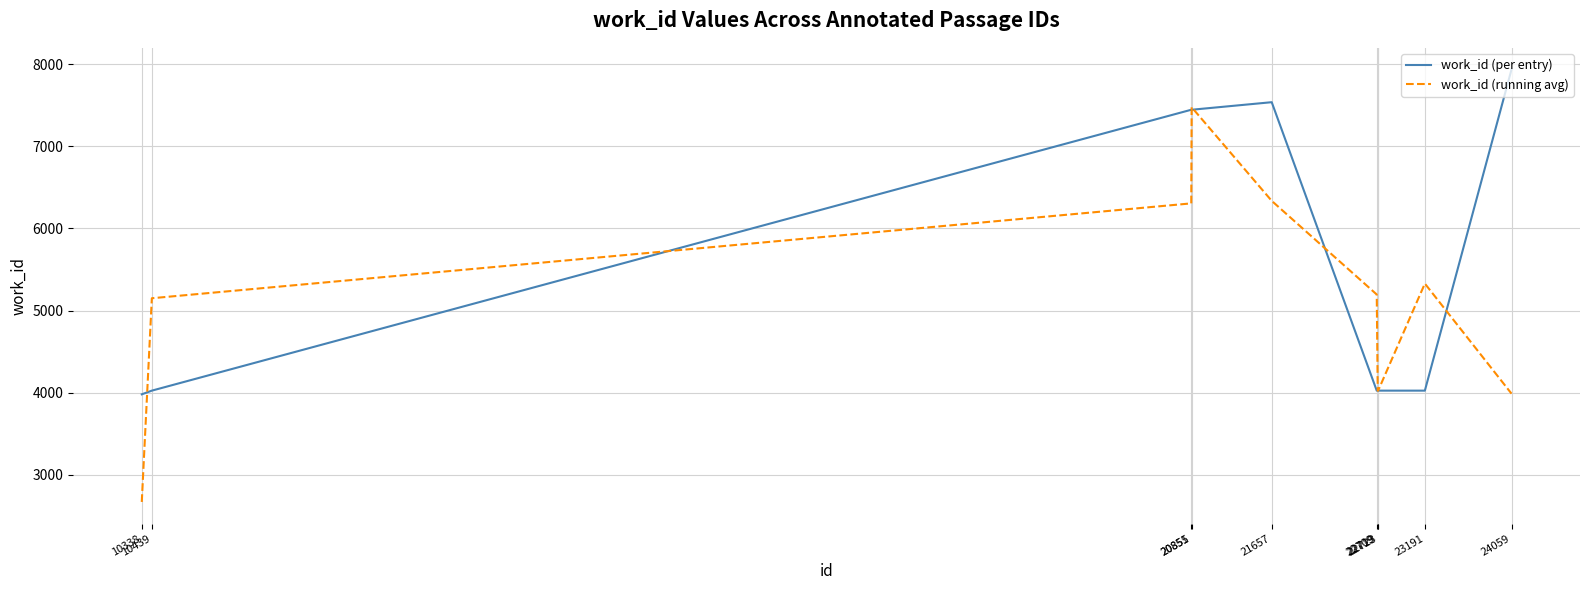

Between which two adjacent categories do work_id (per entry) and work_id (running avg) first intersect?

10338 and 10439